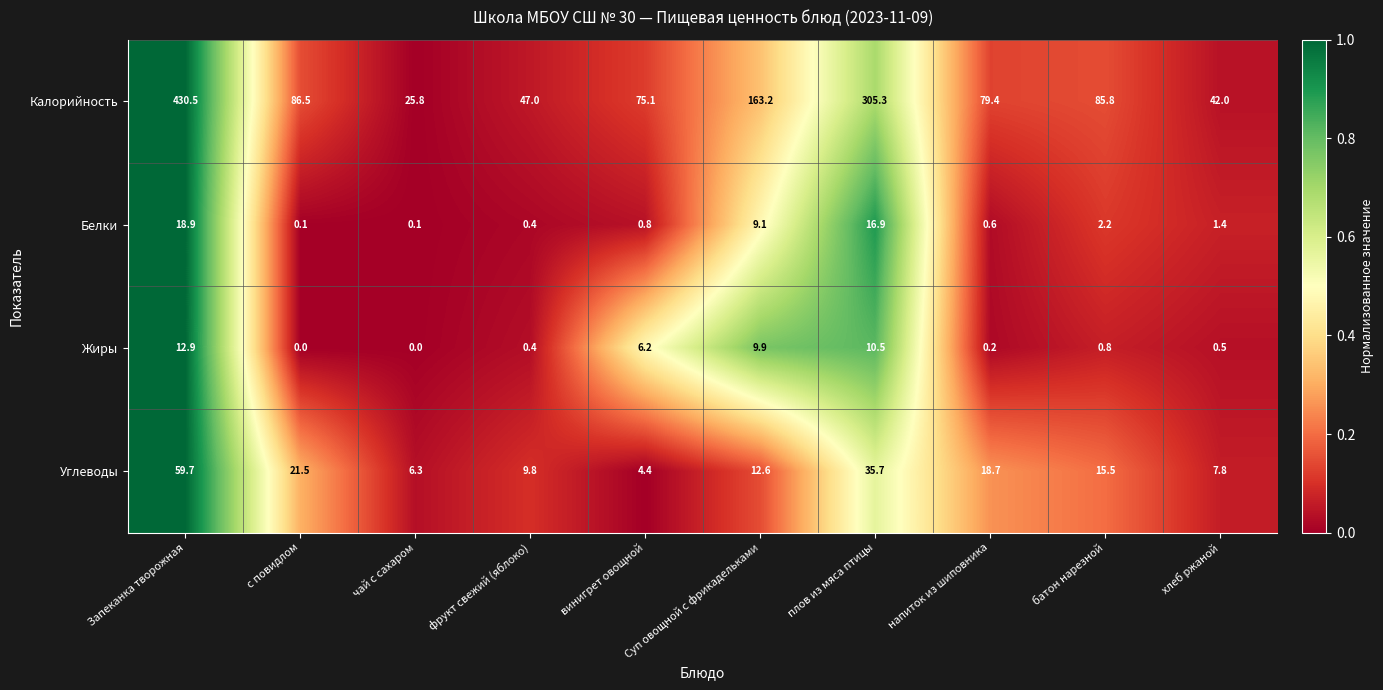

How many data points in Углеводы are above 15?

5